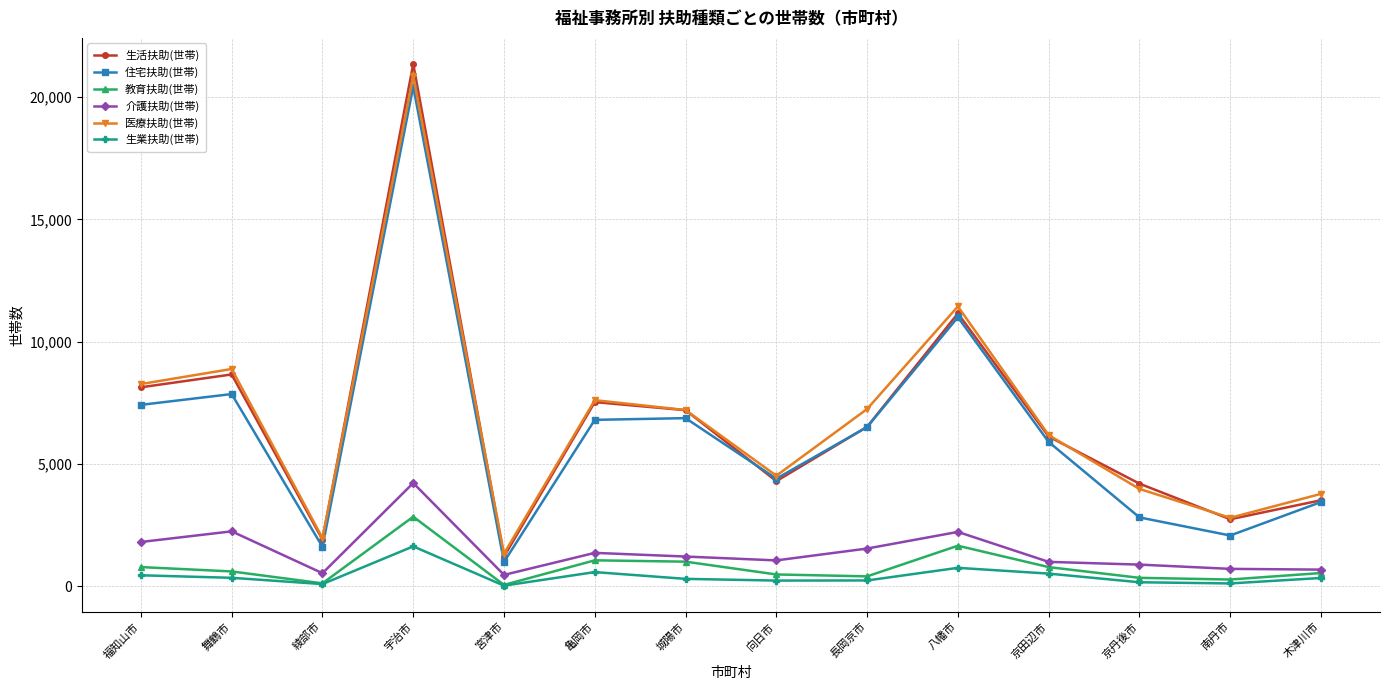

Which series has the largest range (max minus min)?

生活扶助(世帯)